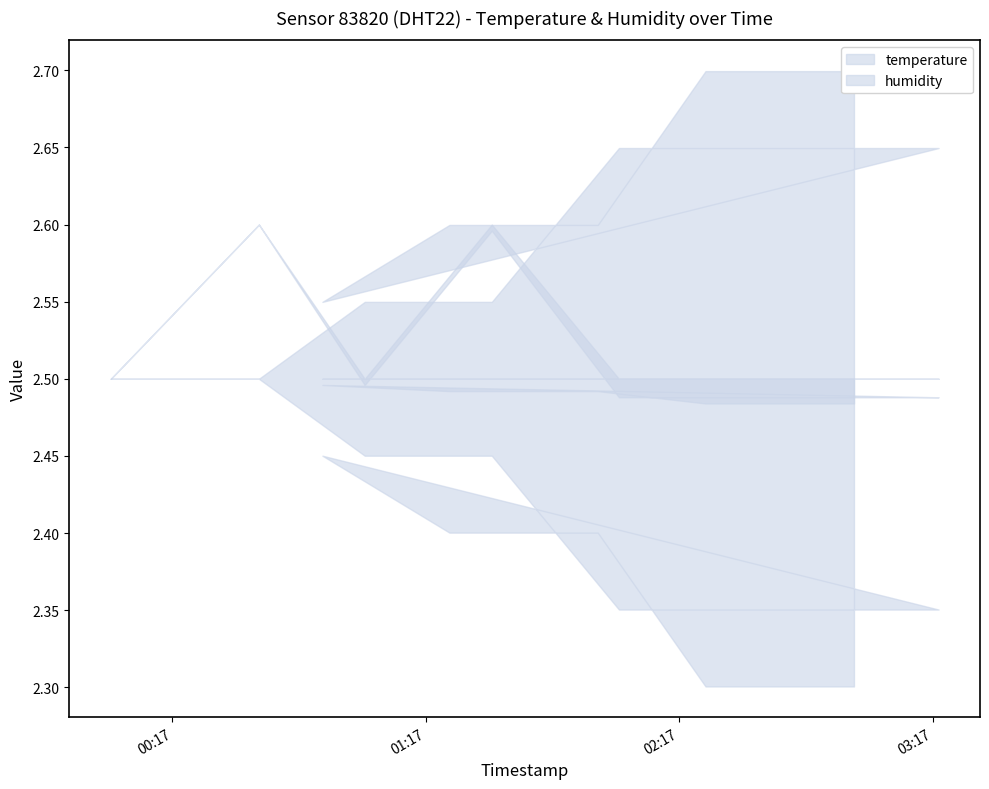

How many interior local peaks does the temperature series have?

2